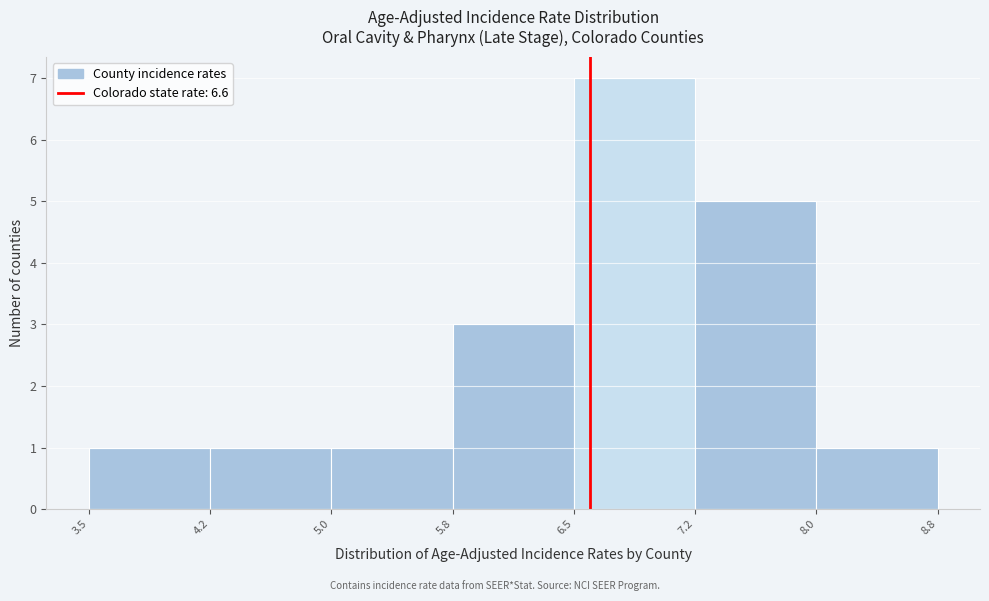

How tall is the bar that spans 4.2 to 5.0 on the x-axis? The values are not printed on the chart, so give them approximately, as read against the axis.

1